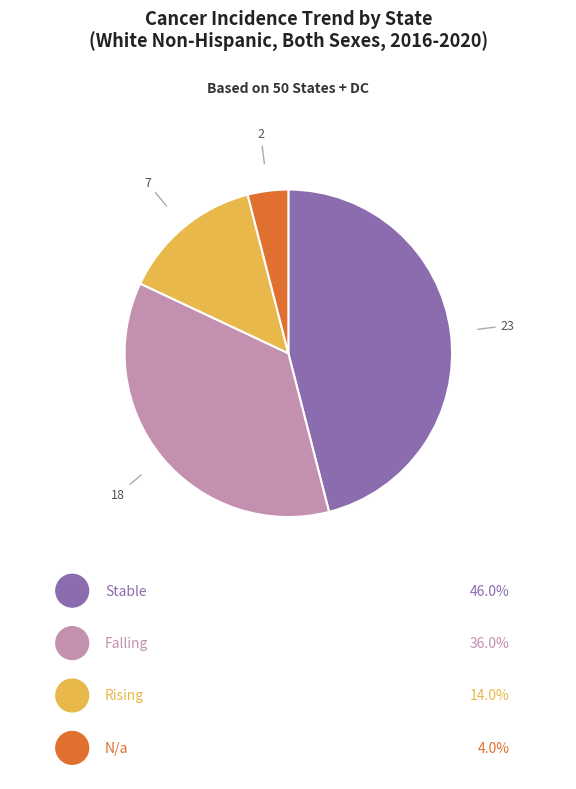

Is there any slice that represents more than half of the pie?

No